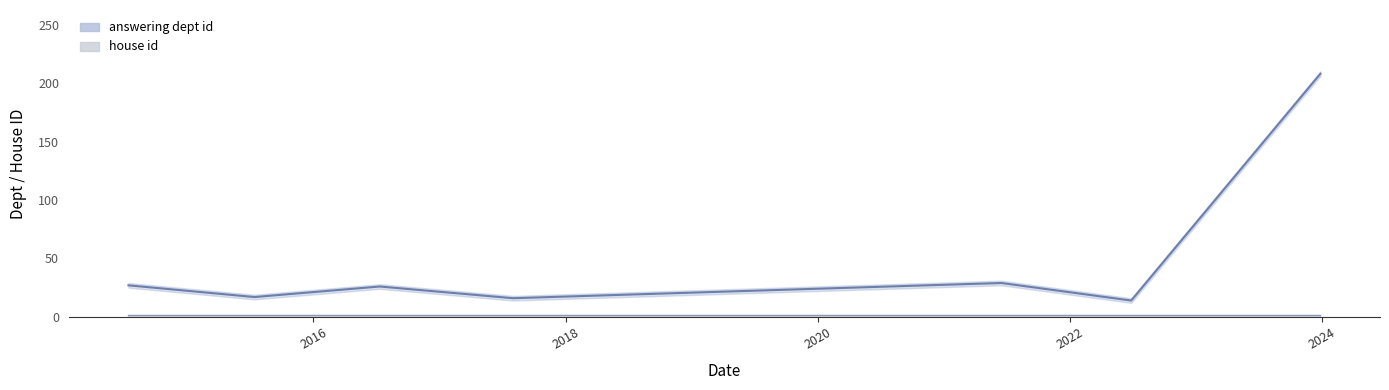

True or false: house id has a value of 2 at 2024.

True